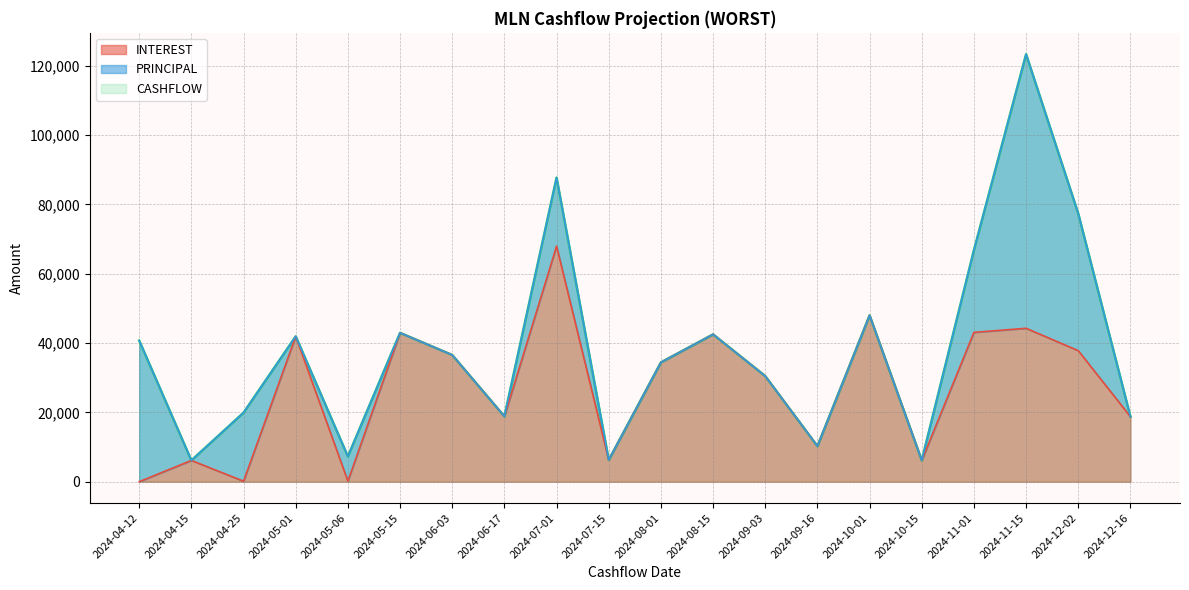

True or false: INTEREST and CASHFLOW cross at least once.

False